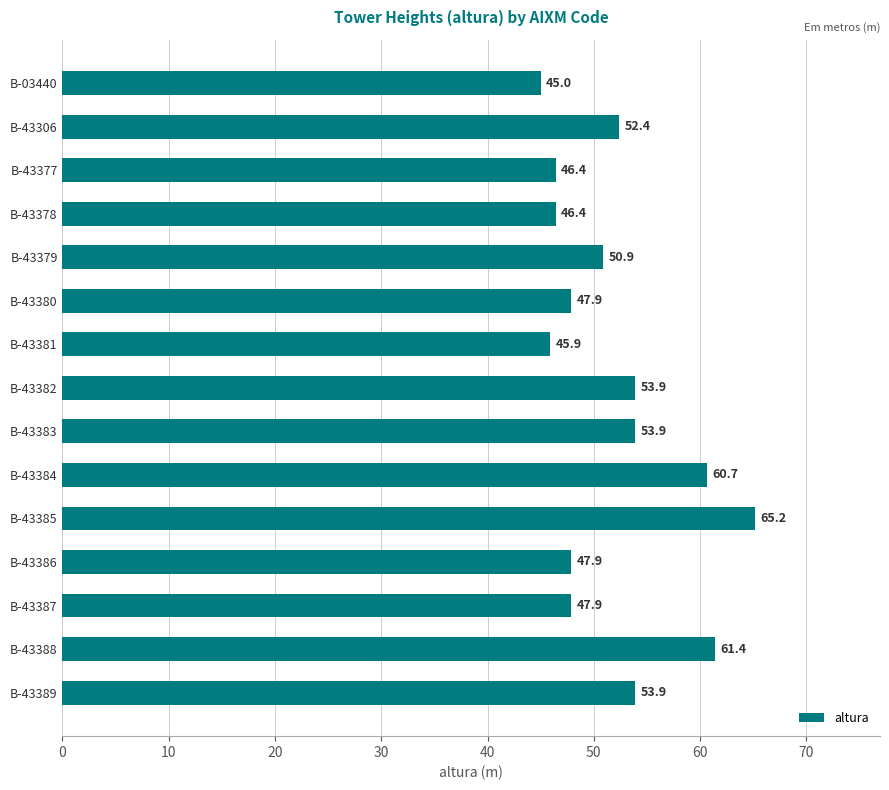

Which has a higher value, B-43385 or B-43380?

B-43385